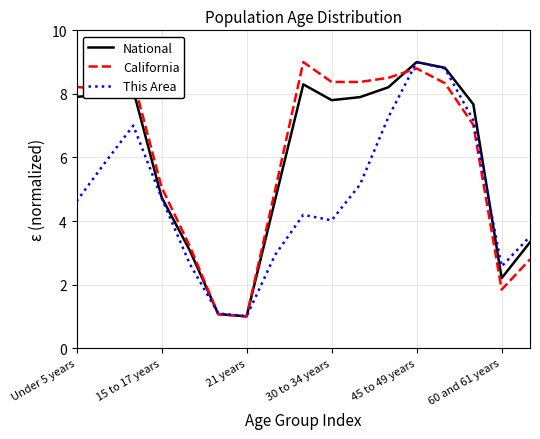

How many values in the National series exceed 7?

10